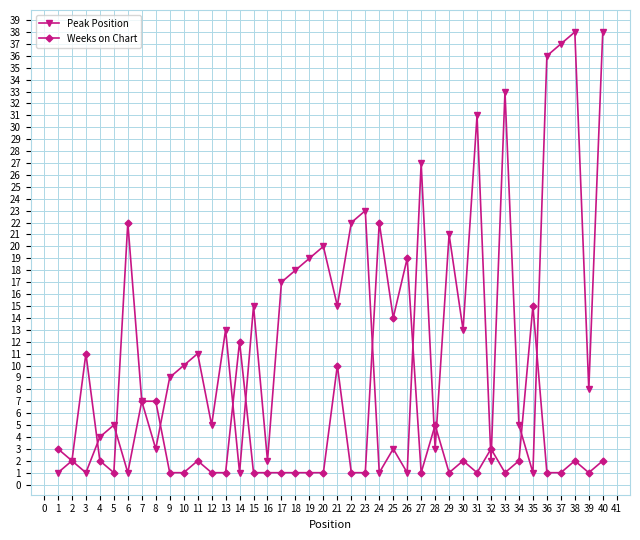

Which series changed the most between 20 and 34?

Peak Position